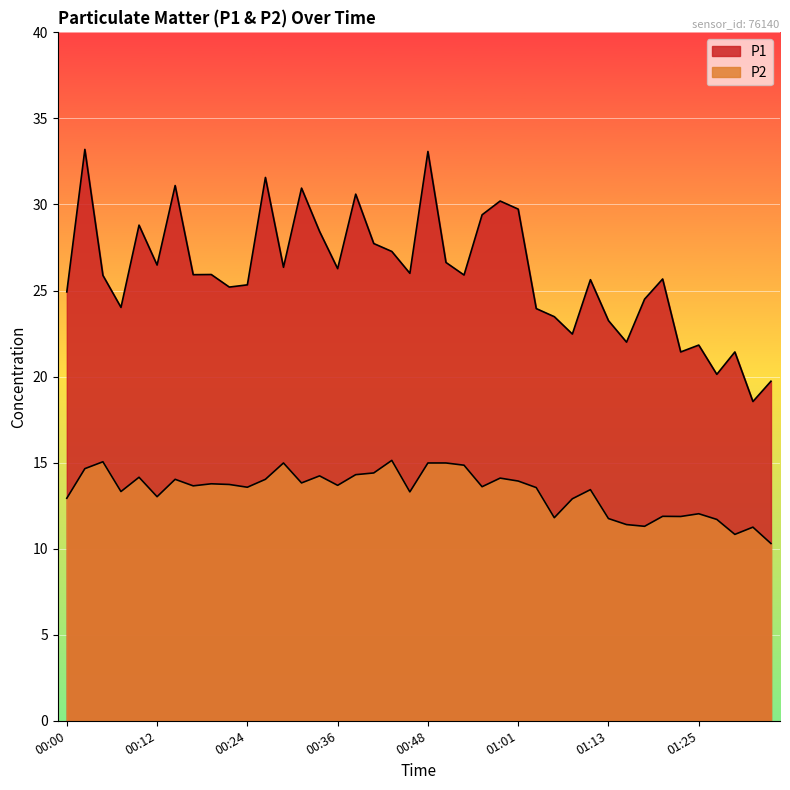

Rank the series by their average value, from highest to lowest.

P1, P2